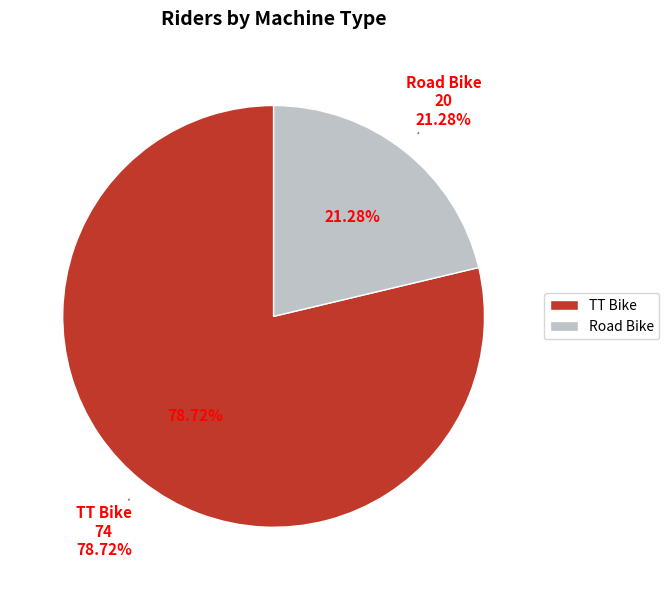

True or false: Road Bike accounts for 21% of the total.

True